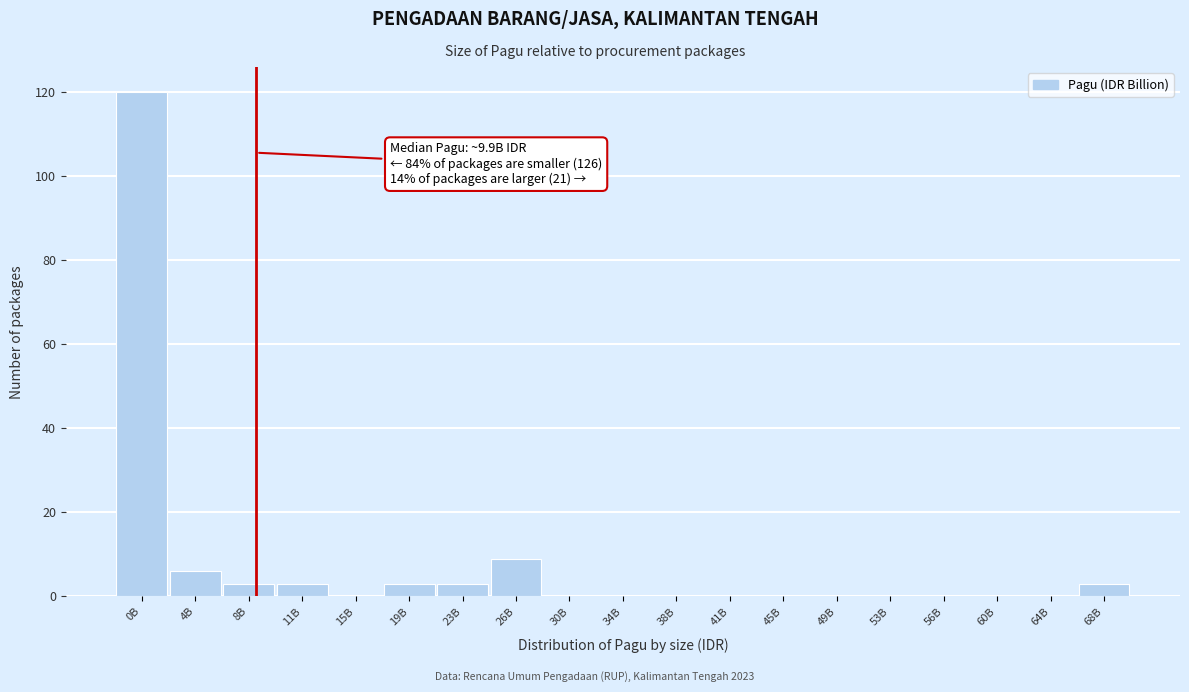

Reading left to right, transcribe all the data shown in this chart.

0B=120	4B=6	8B=3	11B=3	15B=0	19B=3	23B=3	26B=9	30B=0	34B=0	38B=0	41B=0	45B=0	49B=0	53B=0	56B=0	60B=0	64B=0	68B=3